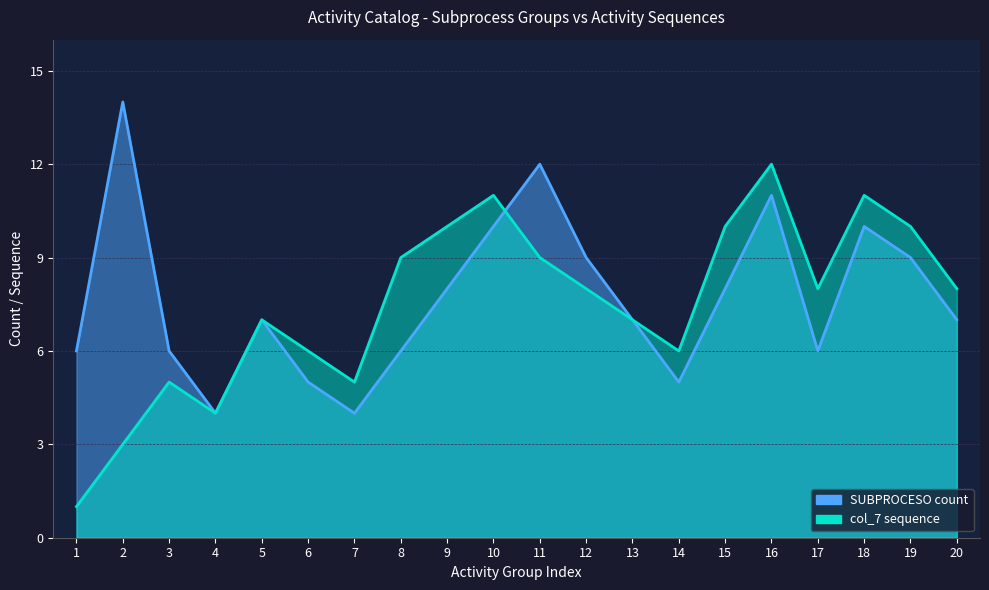

Between 16 and 3, which is larger?

16